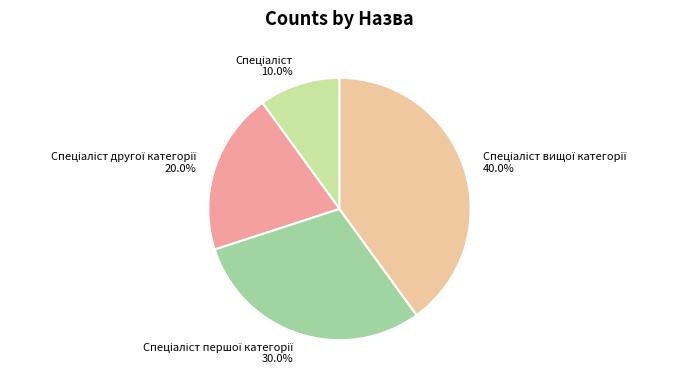

Does any single category account for the majority?

No